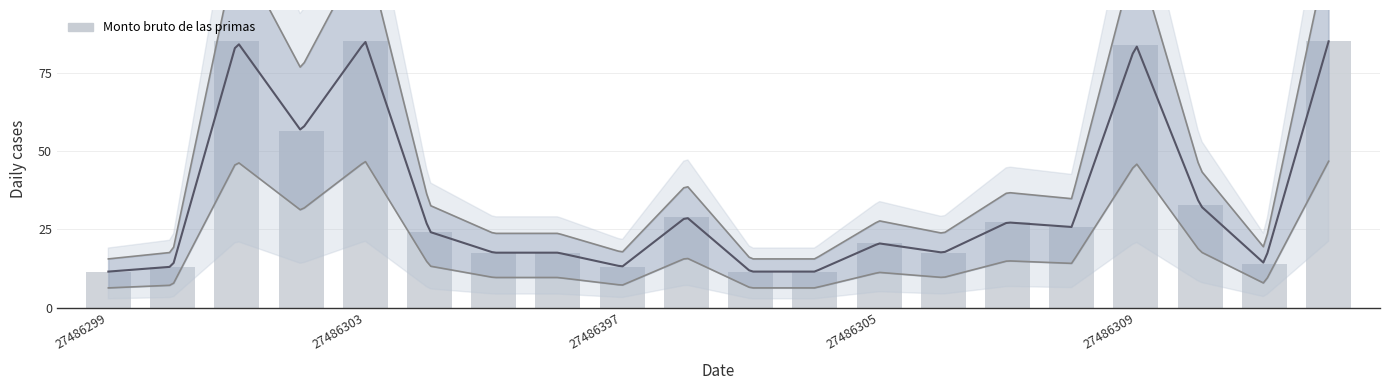

What is the minimum value shown in the chart?

11.6